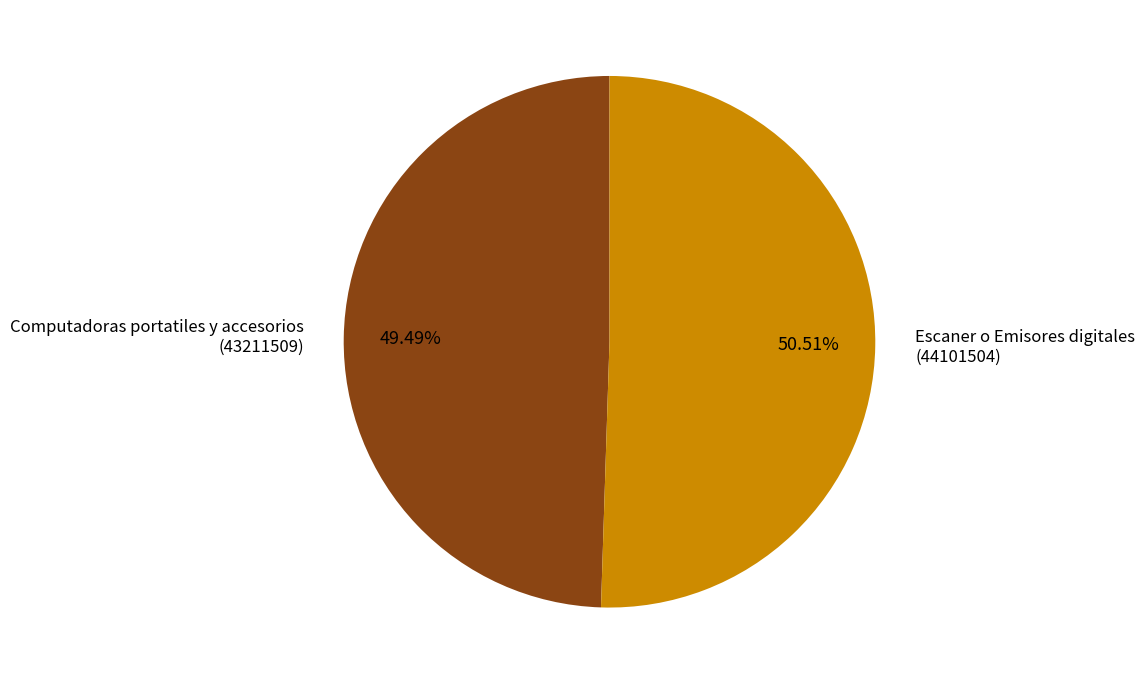

Is there any slice that represents more than half of the pie?

Yes